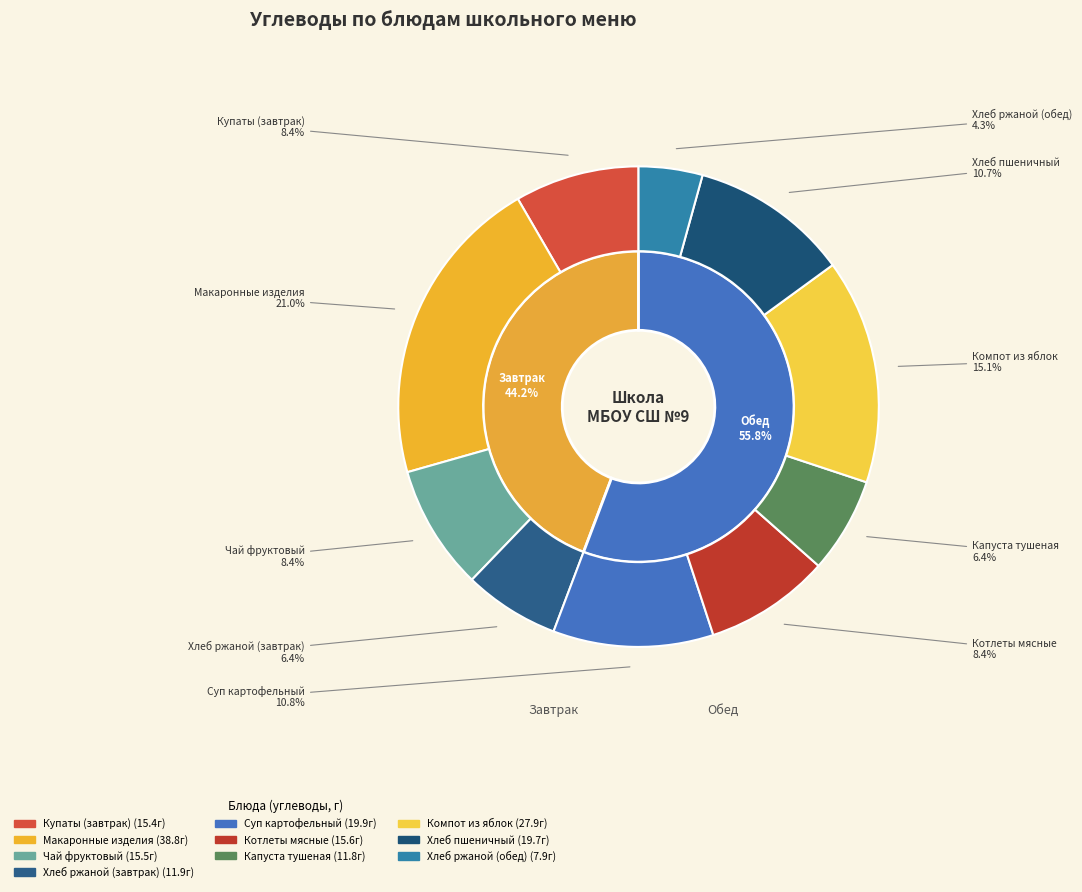

Is the sum of Хлеб ржаной (завтрак) and Котлеты мясные greater than half?

No